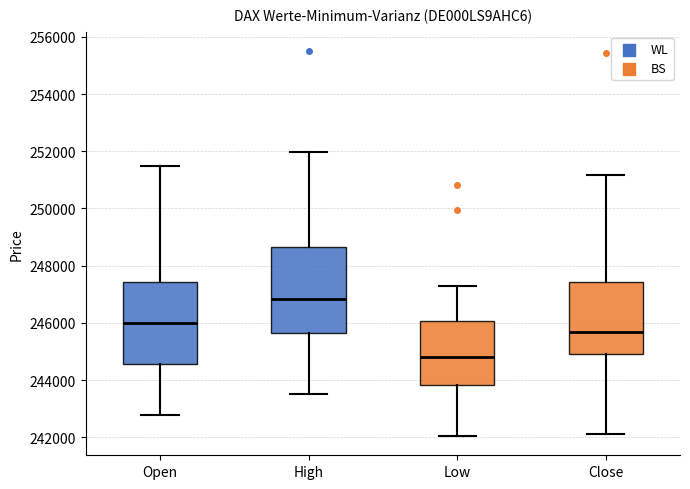

Where does the upper whisker of the box for Low end on the y-axis? The values are not printed on the chart, so give them approximately, as read against the axis.

247400